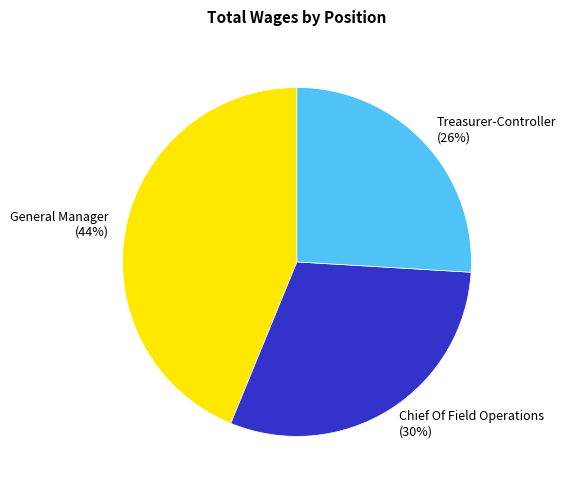

Is it true that Treasurer-Controller is 26% of the pie?

True